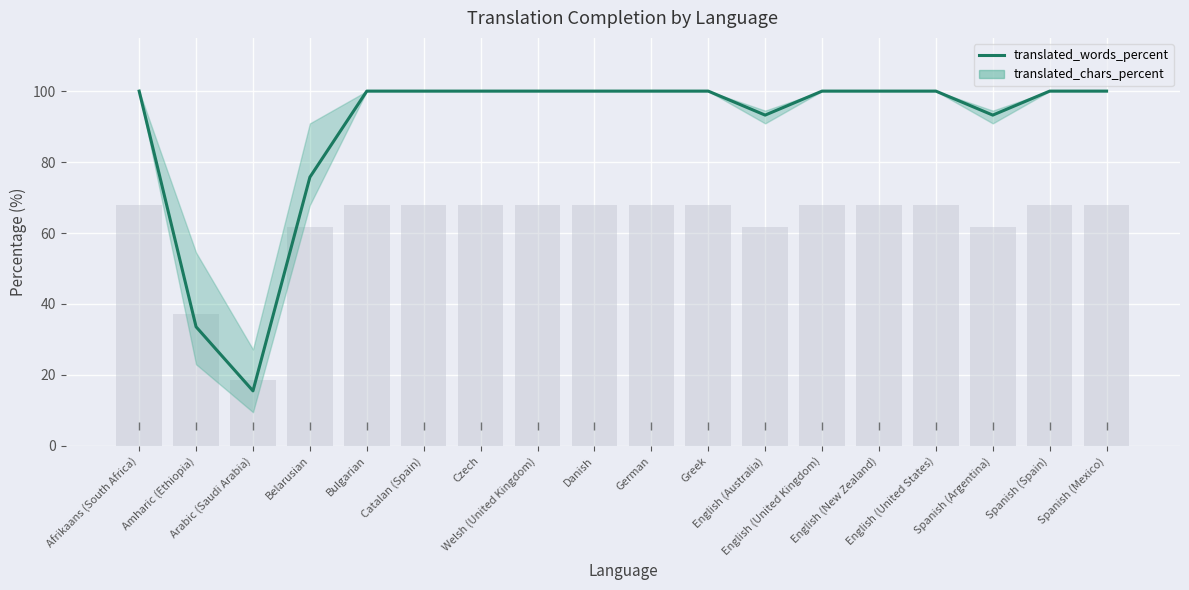

Rank the categories by value from lowest to highest.

Arabic (Saudi Arabia), Amharic (Ethiopia), Belarusian, English (Australia), Spanish (Argentina), Afrikaans (South Africa), Bulgarian, Catalan (Spain), Czech, Welsh (United Kingdom), Danish, German, Greek, English (United Kingdom), English (New Zealand), English (United States), Spanish (Spain), Spanish (Mexico)